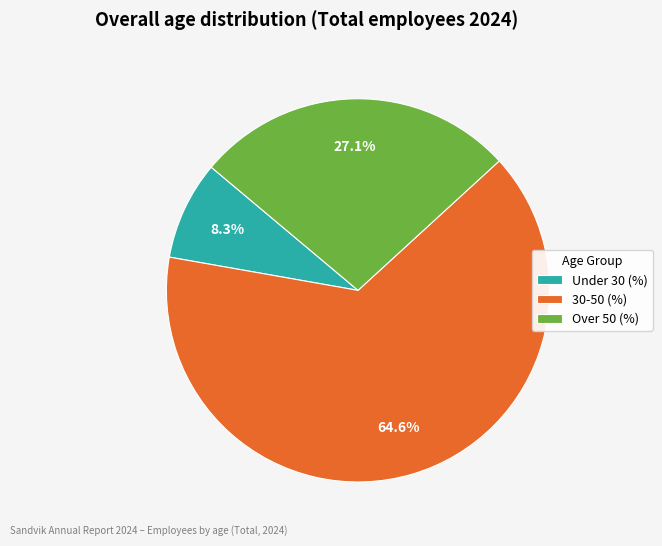

Does Under 30 (%) account for over 50% of the chart?

No